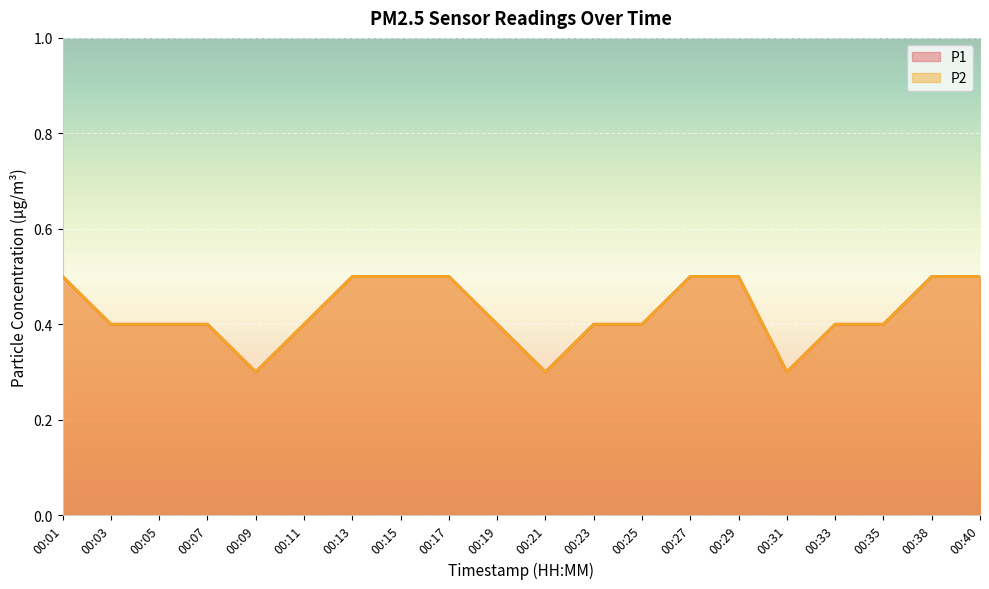

What is the difference between the second highest and second lowest values in the P2 series?

0.2